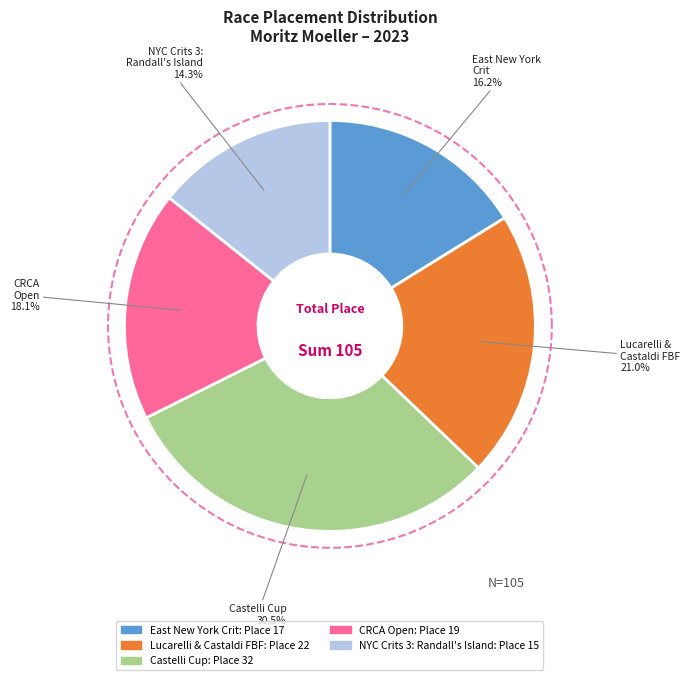

To the nearest percent, what percentage of the pie is Castelli Cup?

30%